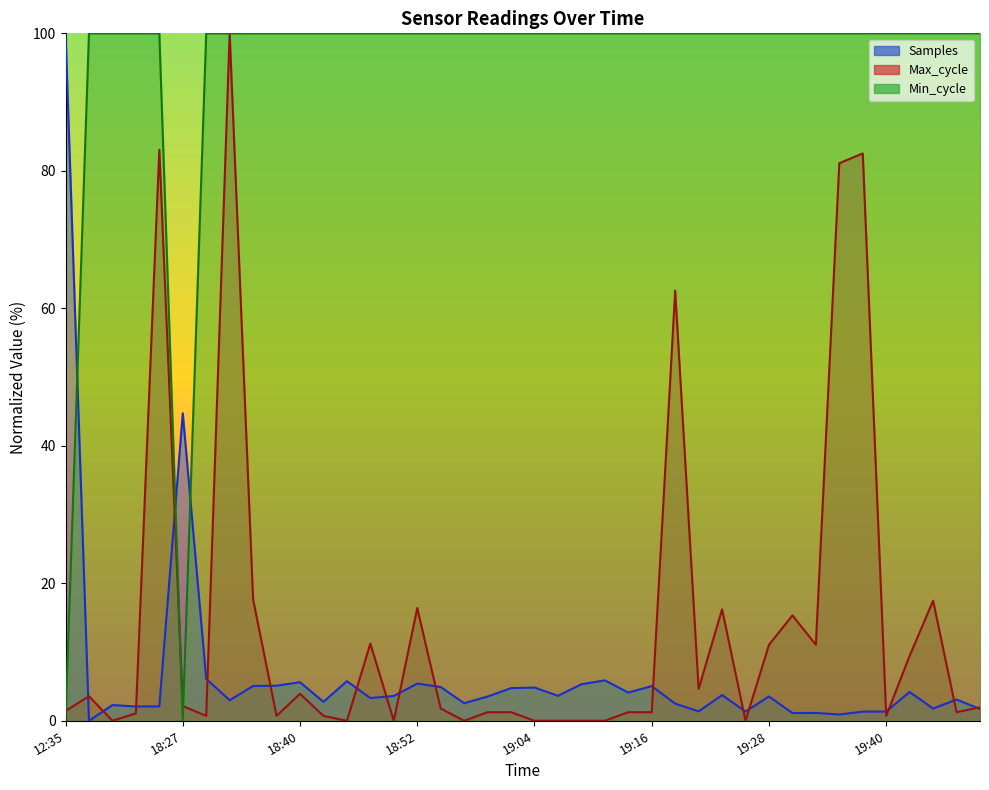

How many times do Samples and Max_cycle cross each other?

17